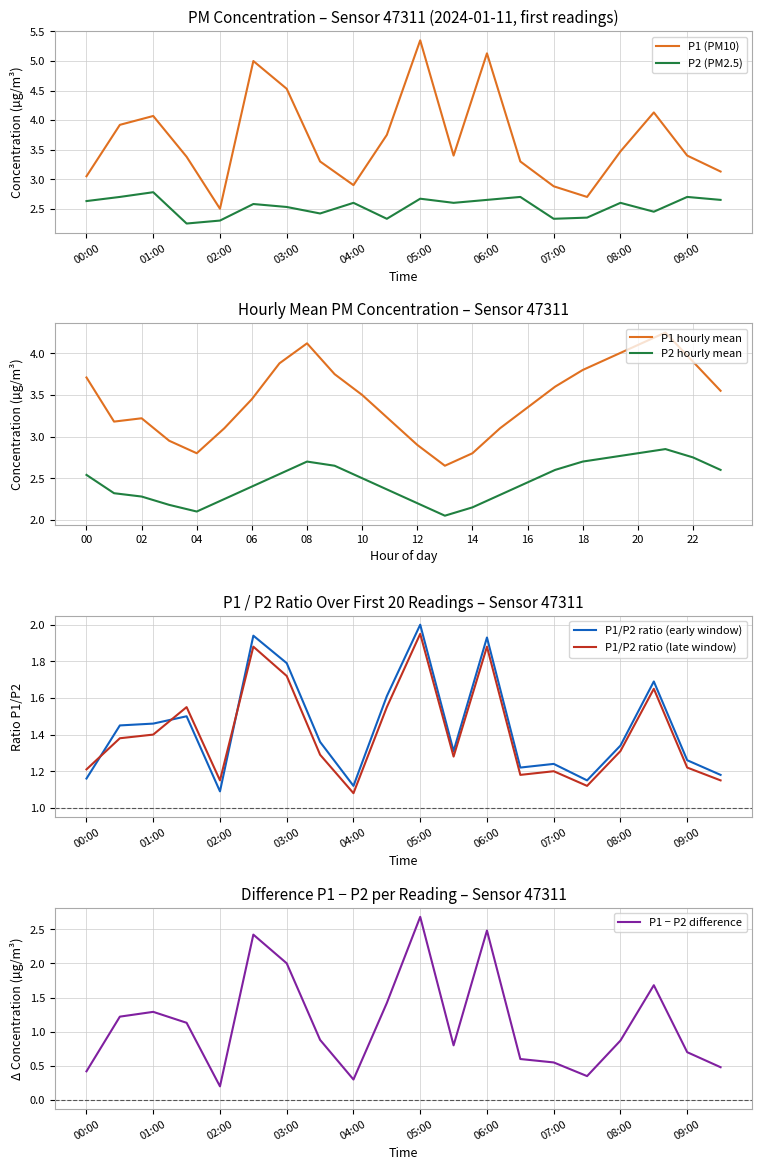

Which series has the largest total across all categories?

P1